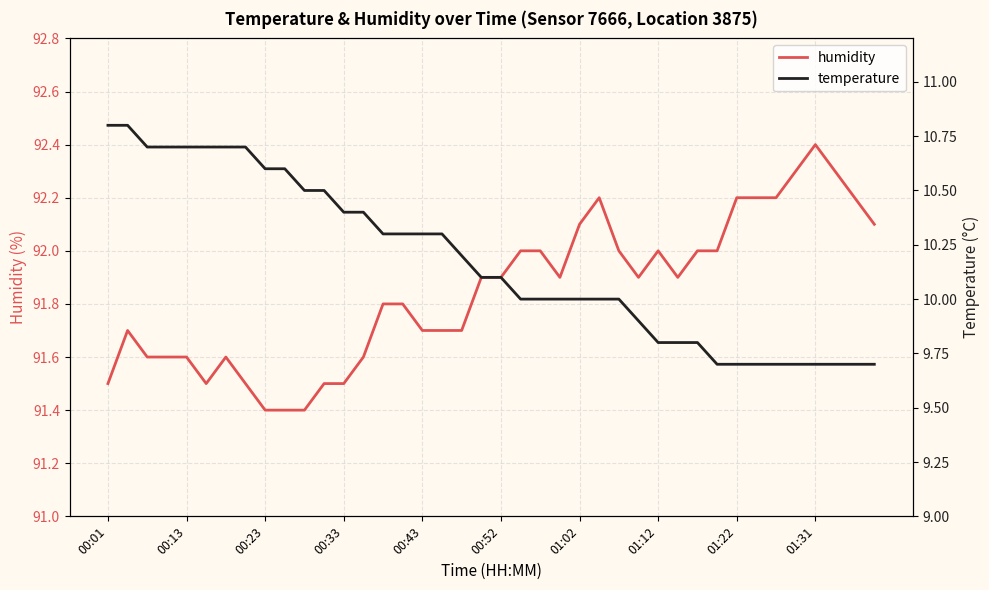

What is the highest value of the humidity series?

92.4